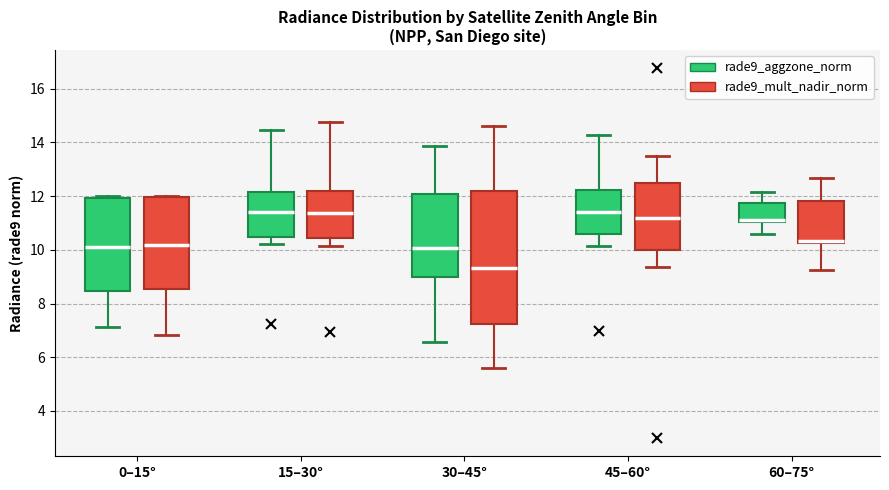

Comparing the boxes themselves (not the whiskers), which one is the tallest?

30–45° (rade9_mult_nadir_norm)